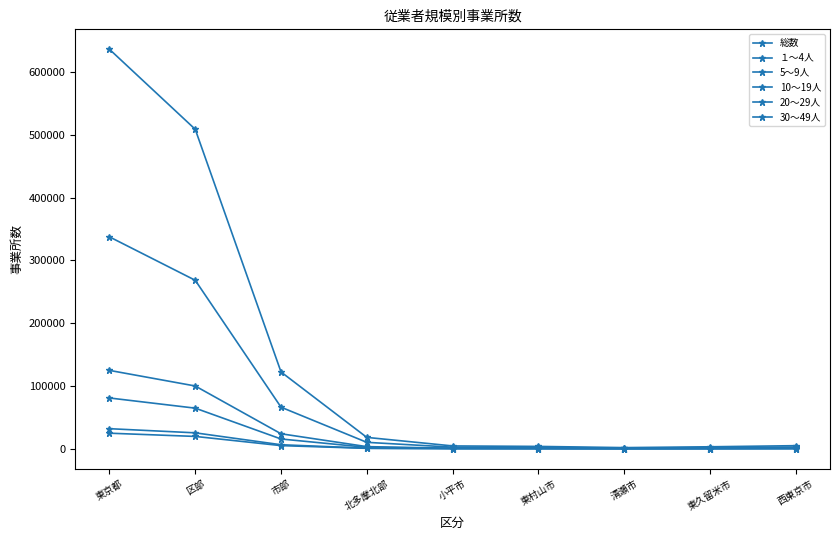

How many lines are shown in the chart?

6